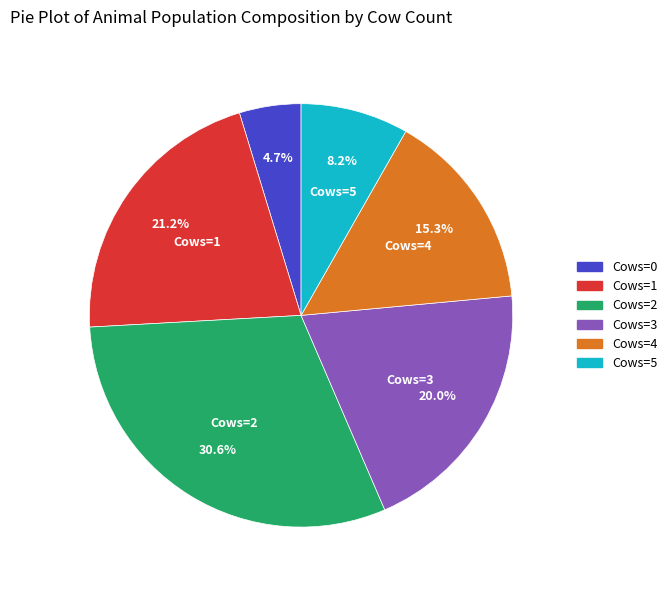

Does any single category account for the majority?

No